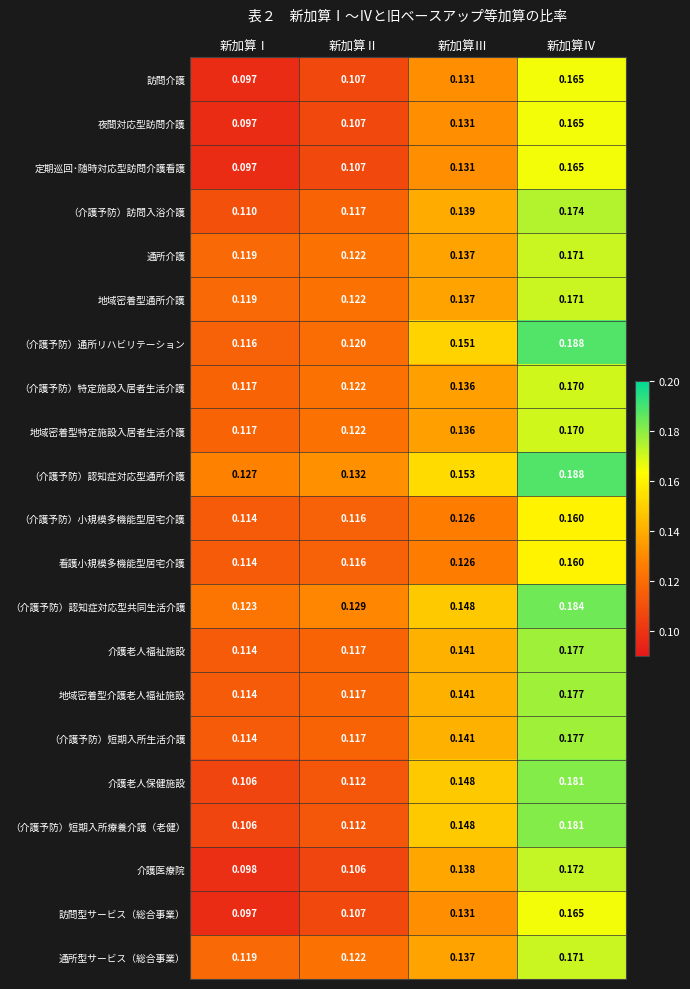

Which category has the highest value across all series?

新加算Ⅳ